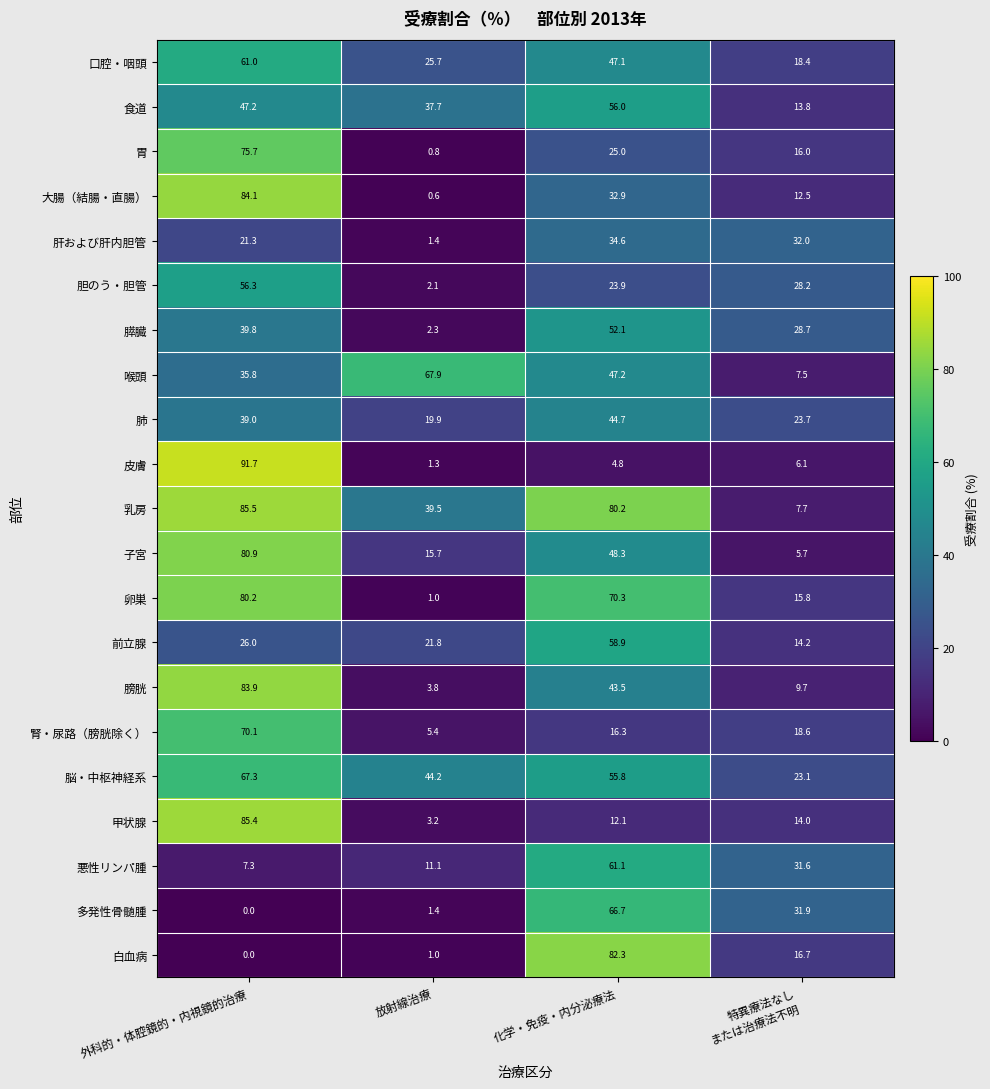

At how many categories does at least one series exceed 58?

3